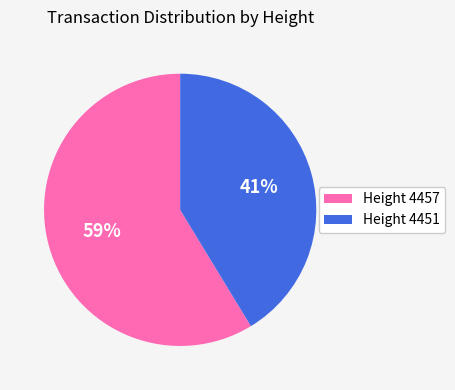

Count the number of slices in the pie.

2